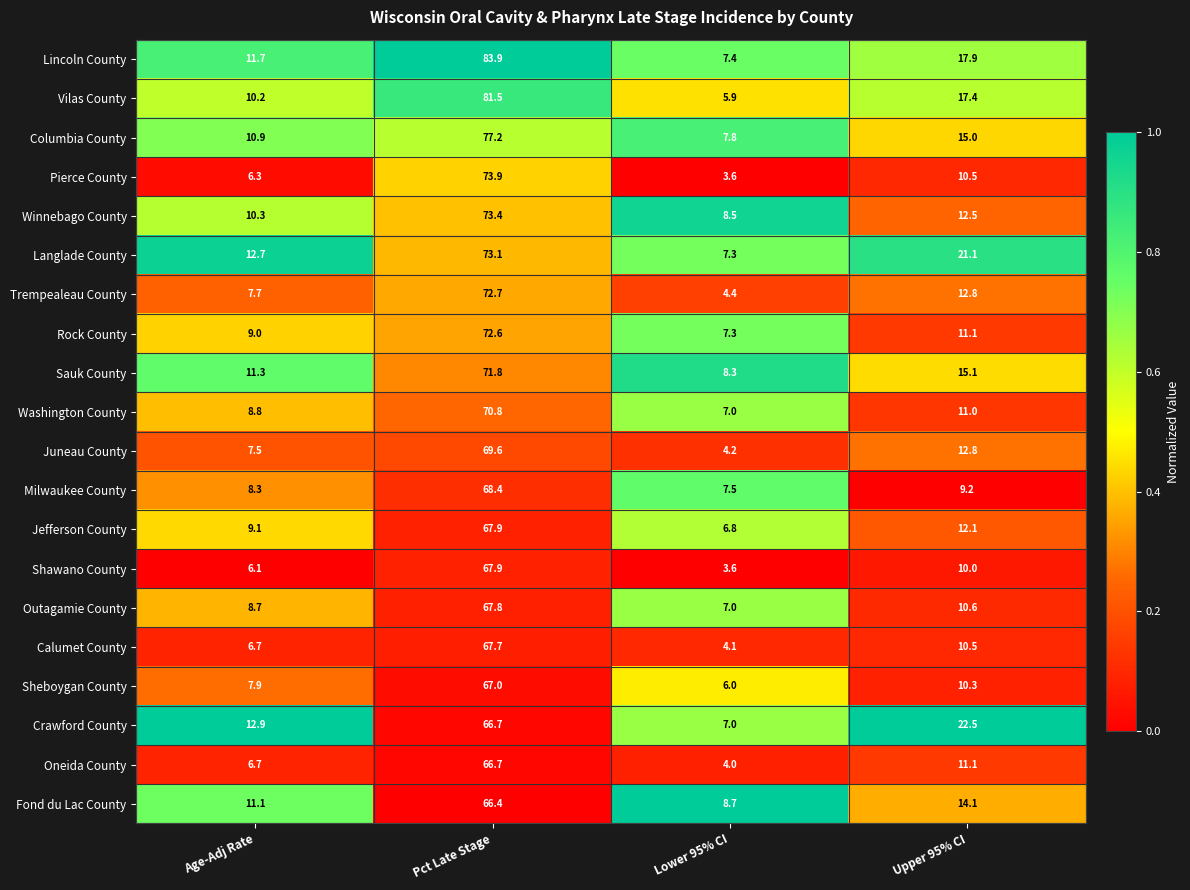

At which category is the sum across all series the highest?

Pct Late Stage